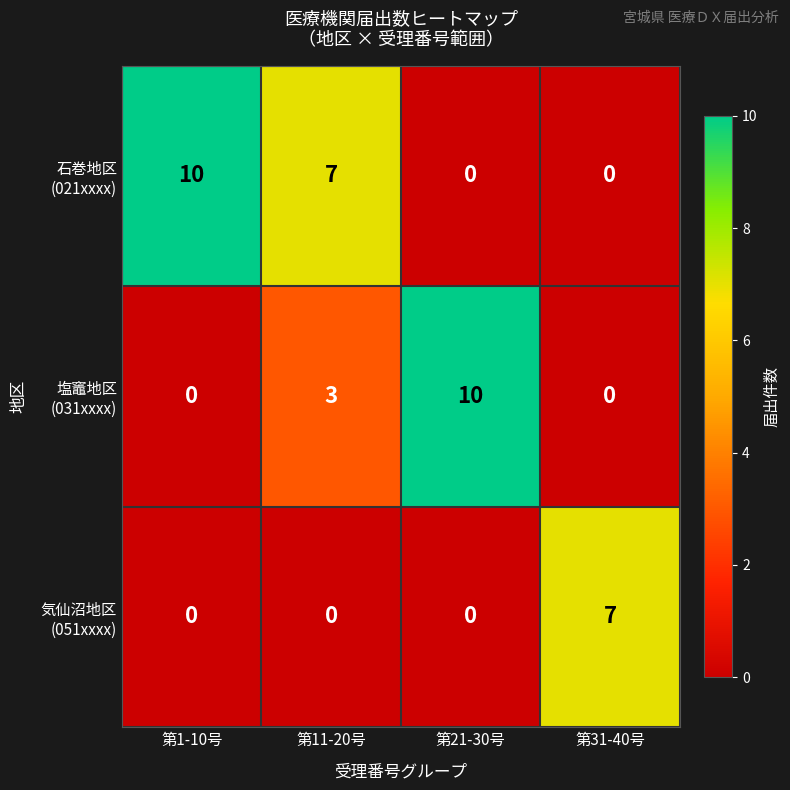

Count the number of categories in the chart.

4